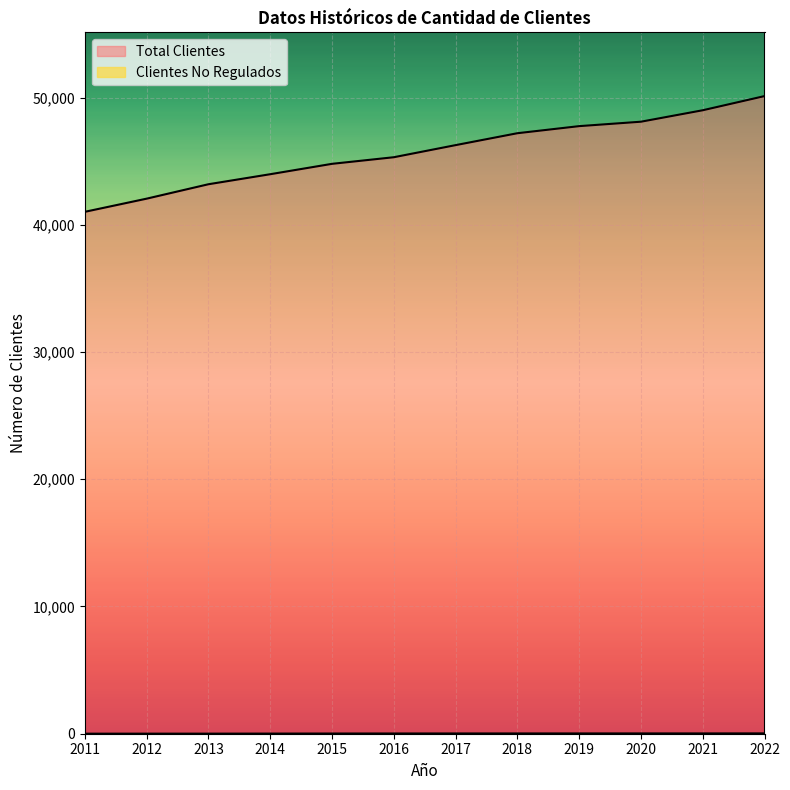

What is the difference between the maximum and second lowest values in the Total Clientes series?

8061